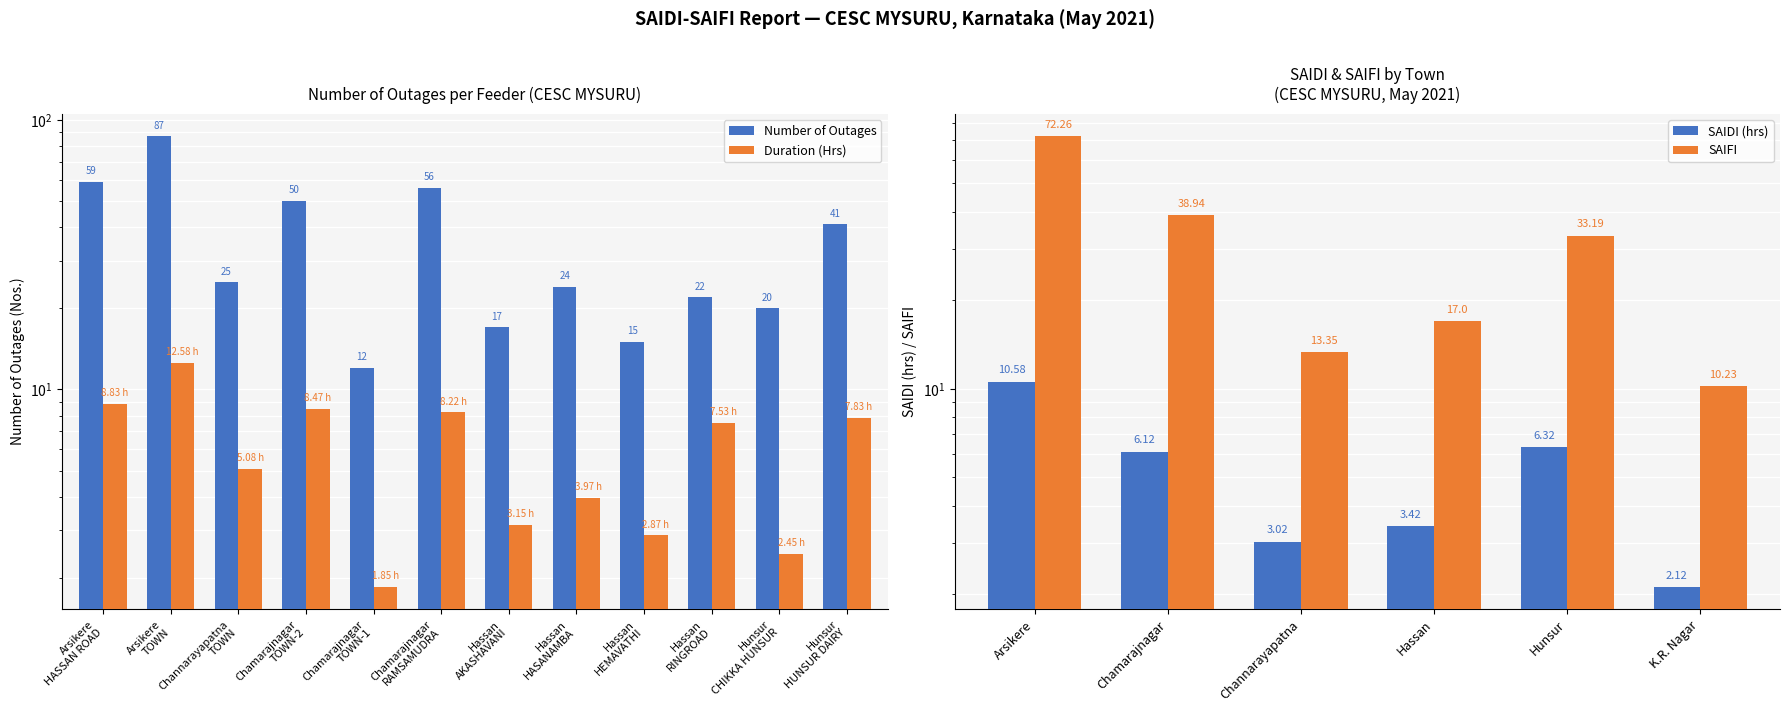

Which series has the largest range (max minus min)?

Number of Outages